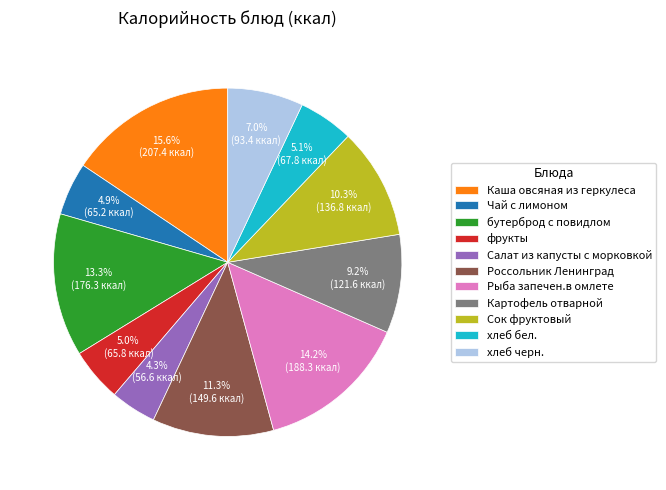

To the nearest percent, what is the average slice percentage?

9%